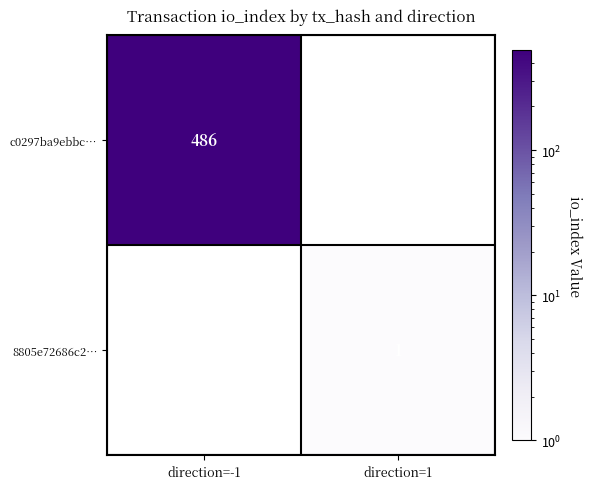

Is it true that c0297ba9ebbc… equals 486 at direction=-1?

True